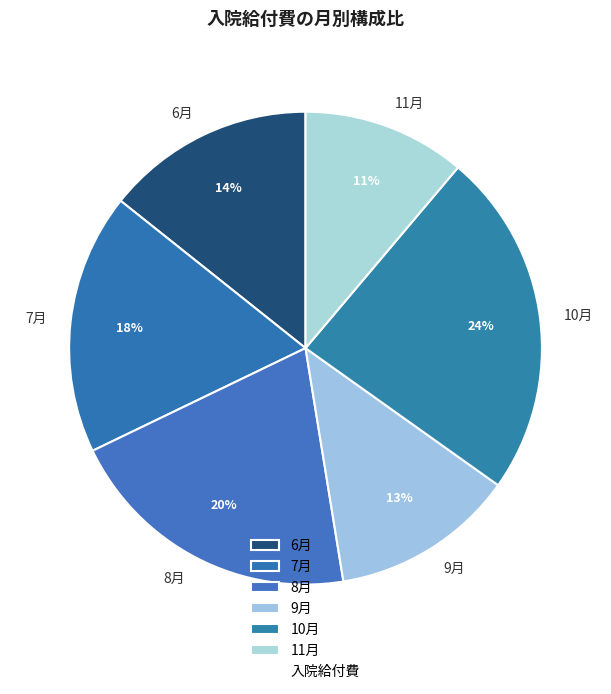

Is it true that 8月 is 20% of the pie?

True